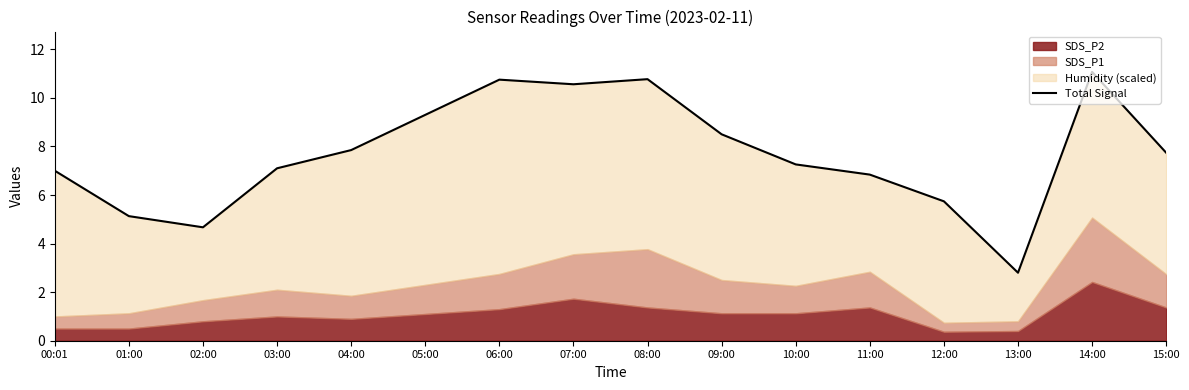

List the labels in order of value, largest first.

14:00, 08:00, 06:00, 07:00, 05:00, 09:00, 04:00, 15:00, 10:00, 03:00, 00:01, 11:00, 12:00, 01:00, 02:00, 13:00